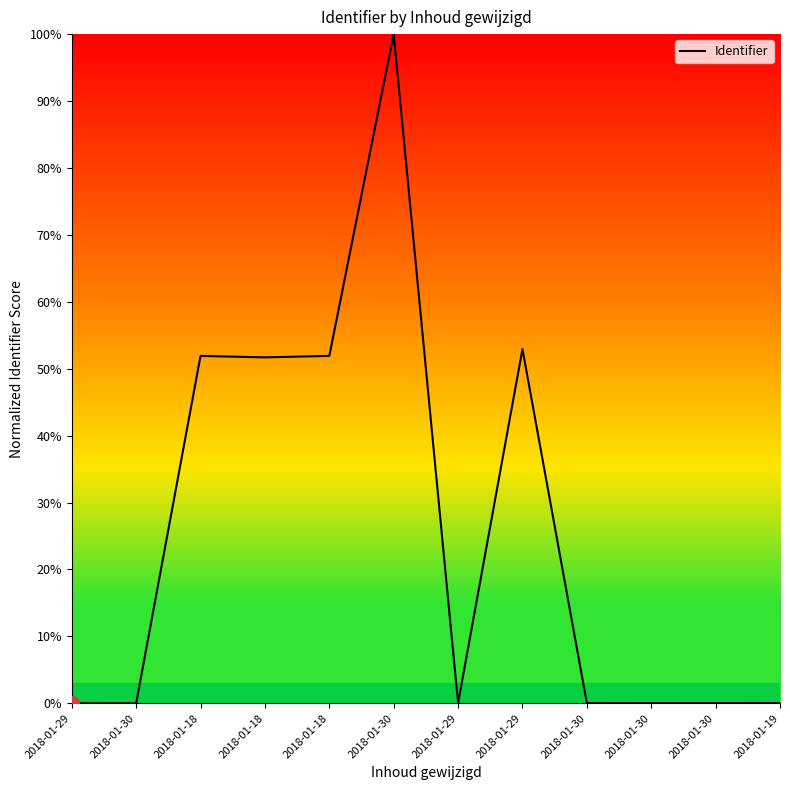

Does the chart display data point markers on the line(s)?

No